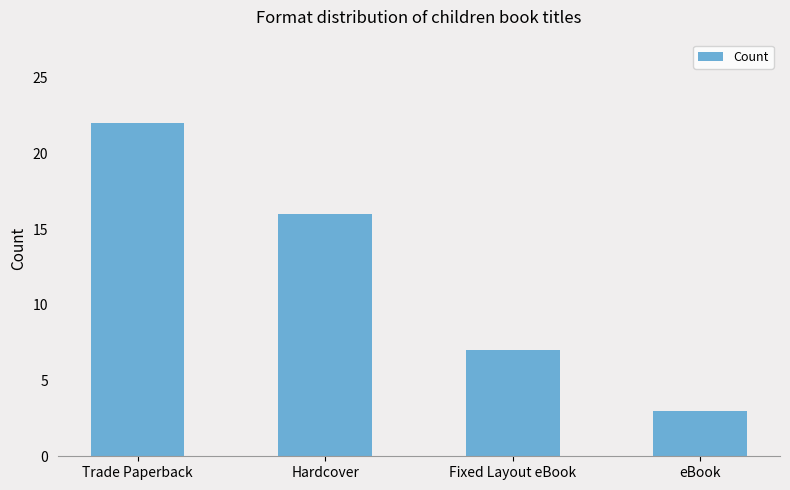

What position from the right is Hardcover?

3